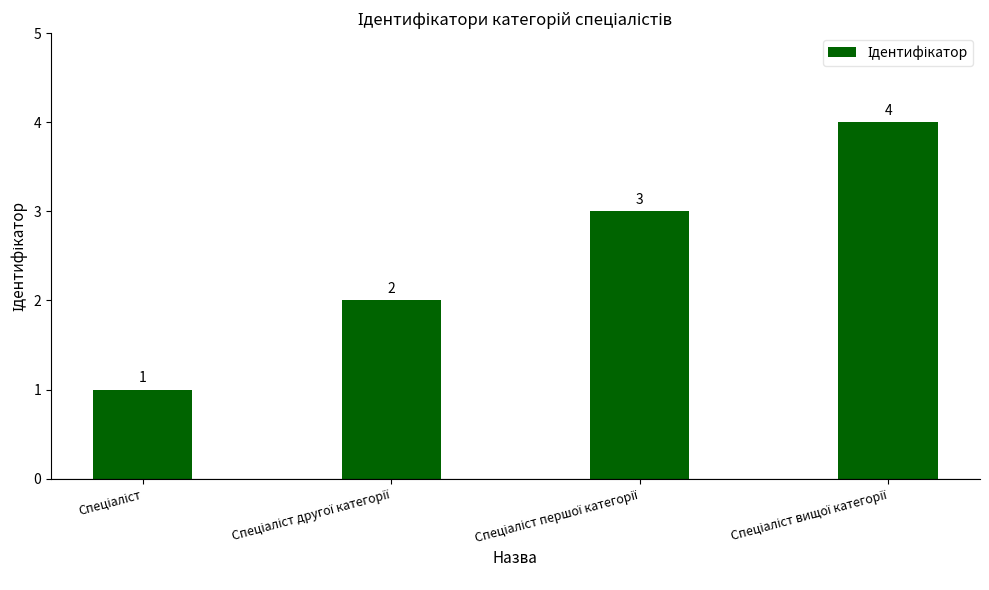

What is the sum of all values?

10